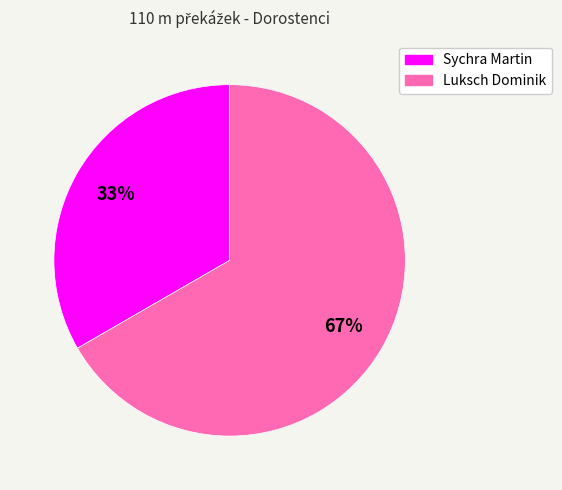

To the nearest percent, what is the average slice percentage?

50%